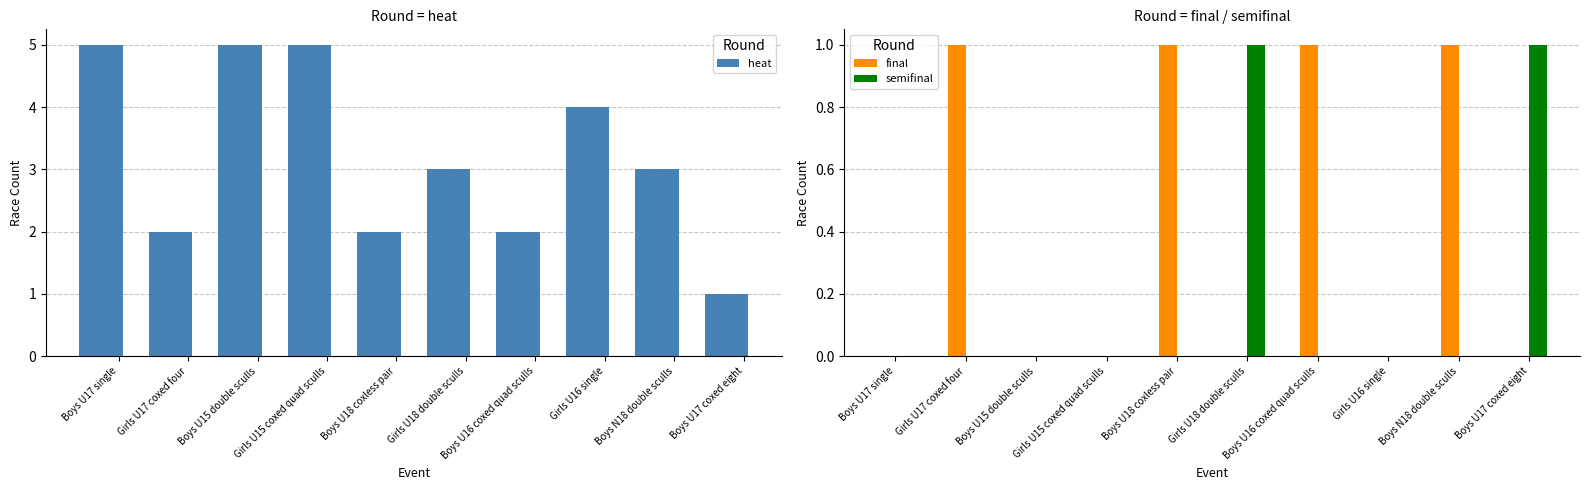

What value does the heat series have at Girls U17 coxed four?

2